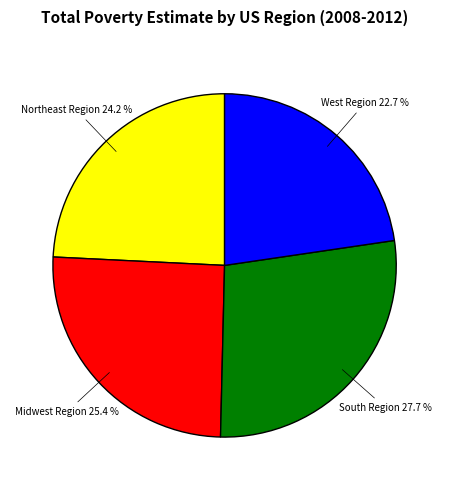

Is there any slice that represents more than half of the pie?

No